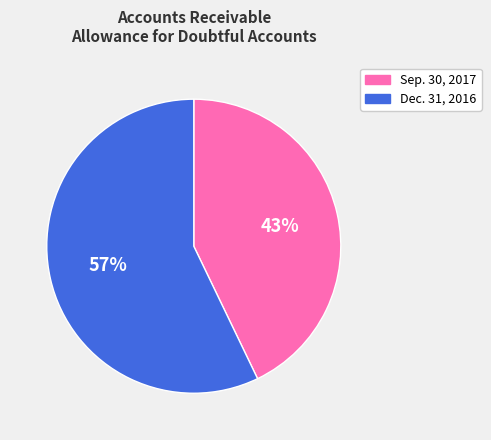

To the nearest percent, what portion does Dec. 31, 2016 represent?

57%